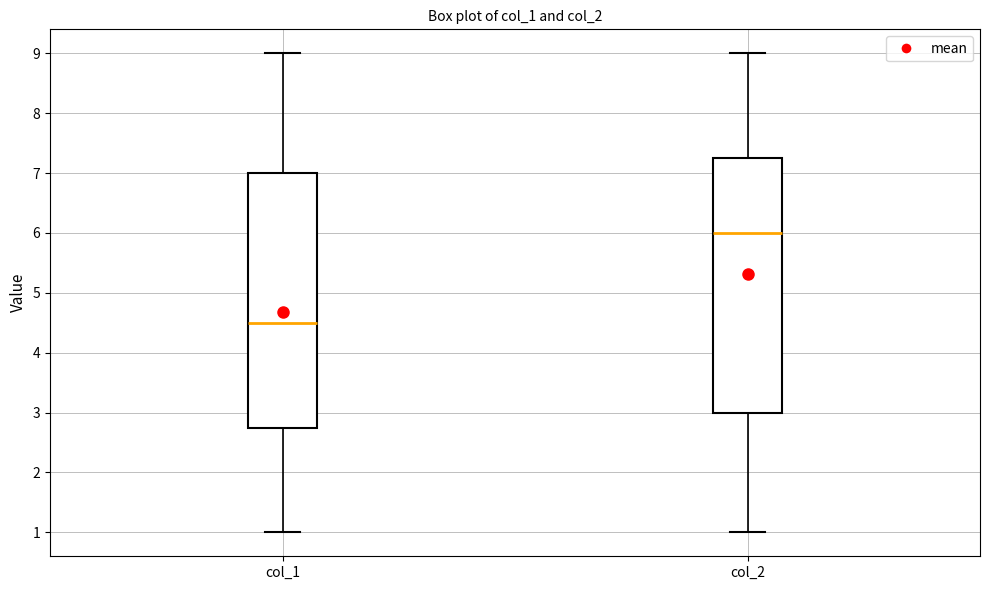

Reading left to right, read every box against the y-axis: the position of its median line, the range the box covers, and the ends of its whiskers. The values are not printed on the chart, so give them approximately, as read against the axis.

col_1: median 4.5, box 2.8 to 7.0, whiskers 1.0 to 9.0
col_2: median 6.0, box 3.0 to 7.3, whiskers 1.0 to 9.0